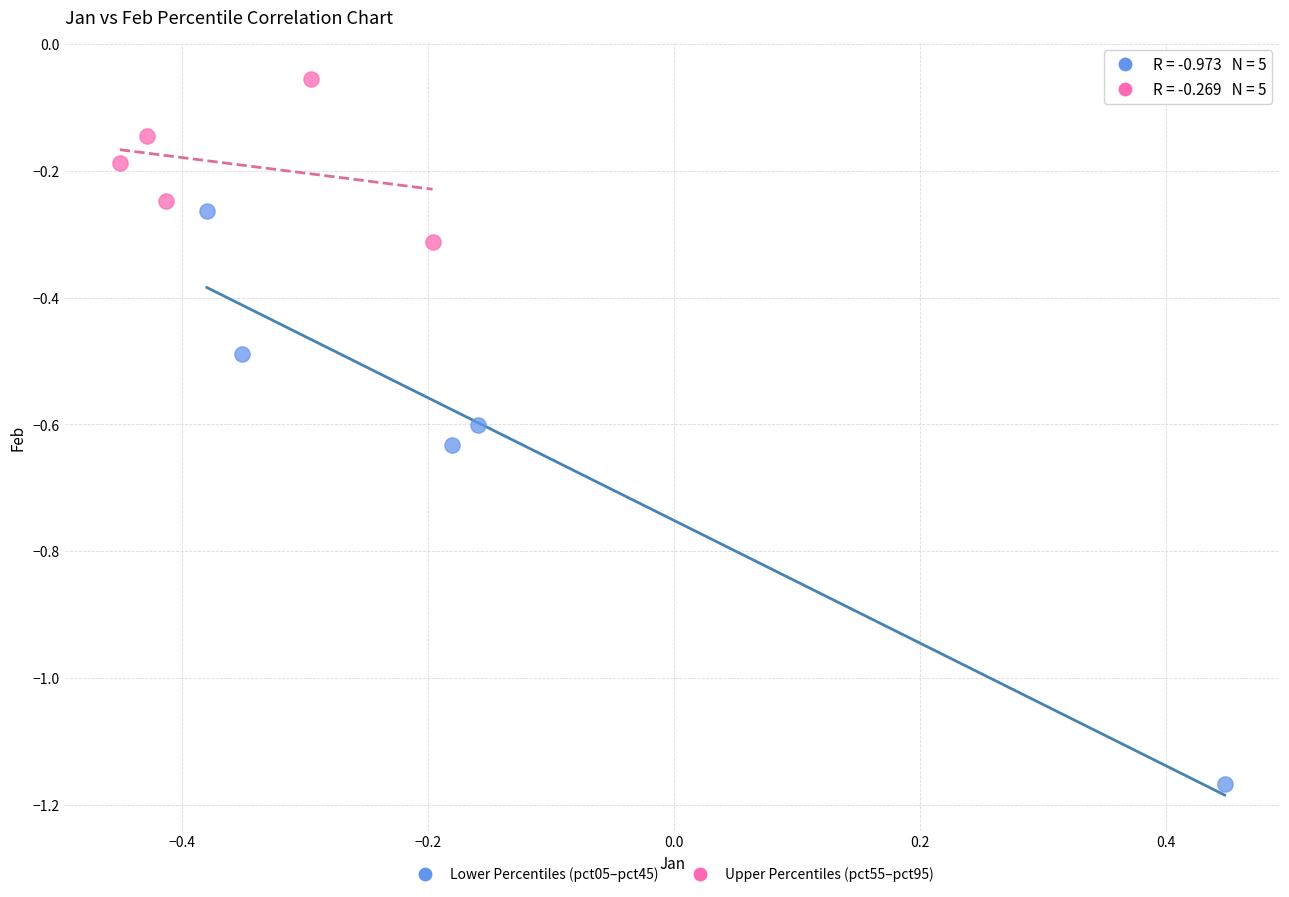

Which series has the largest Y range (max minus min)?

Lower Percentiles (pct05–pct45)